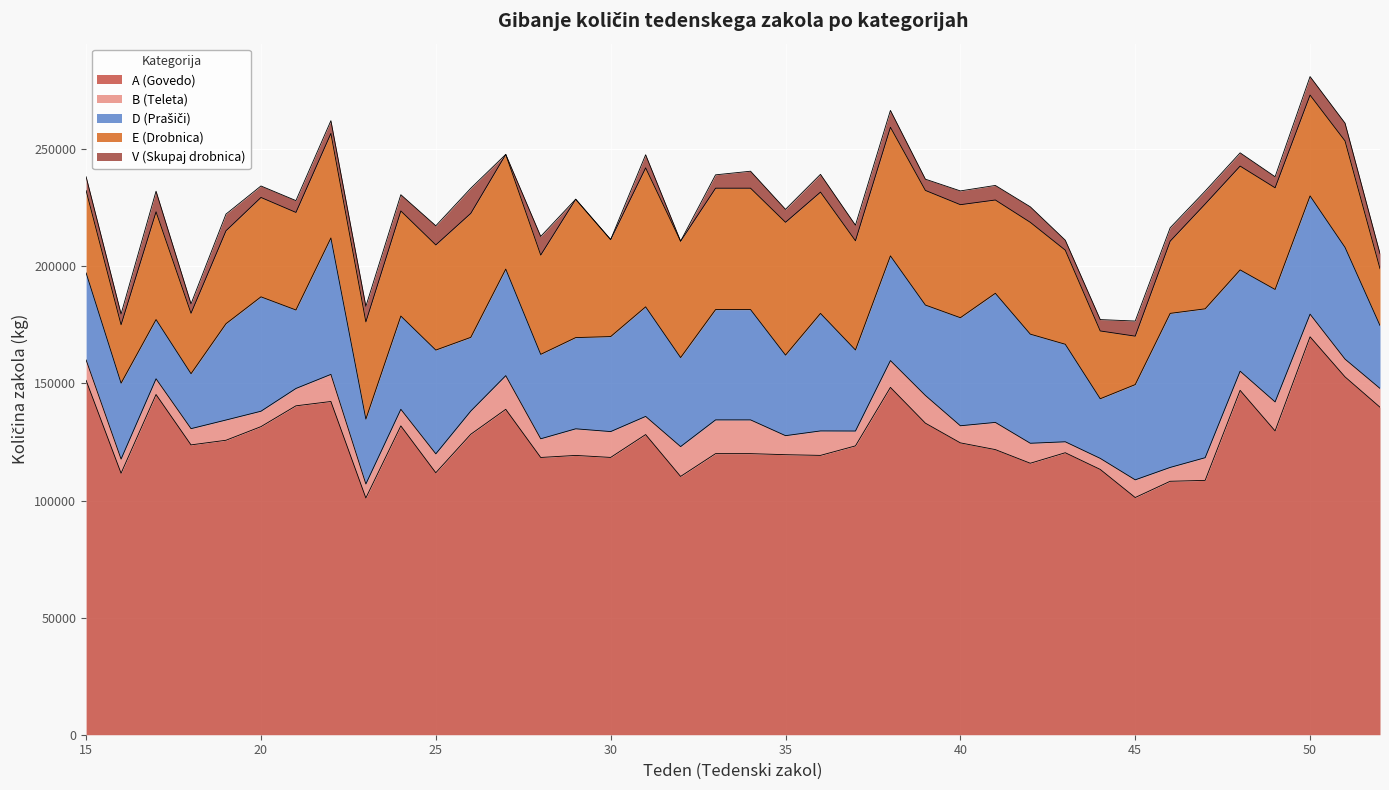

At how many categories does at least one series exceed 67656?

38